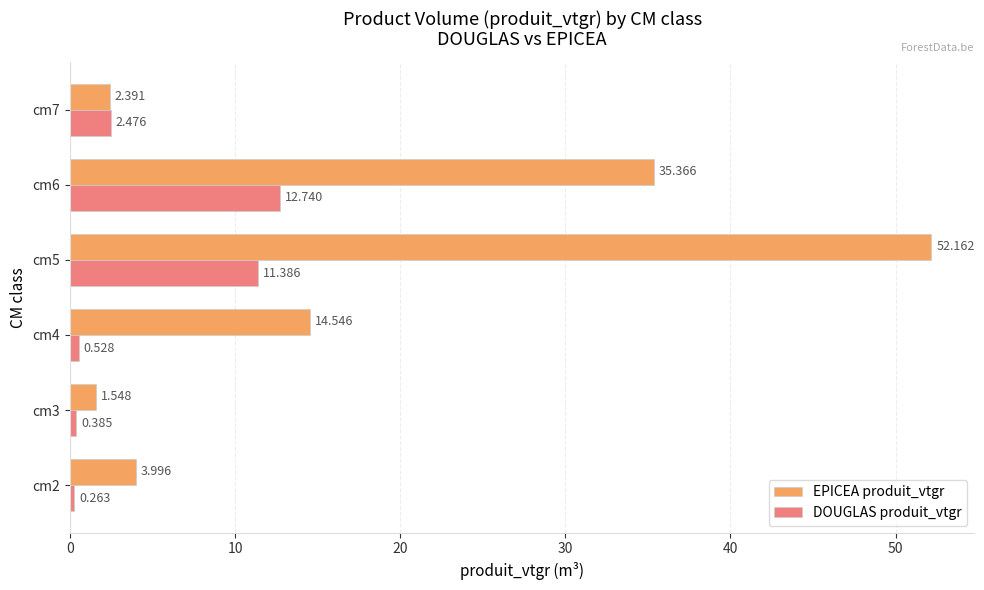

Is the value of EPICEA produit_vtgr at cm3 greater than the value of DOUGLAS produit_vtgr at cm2?

Yes